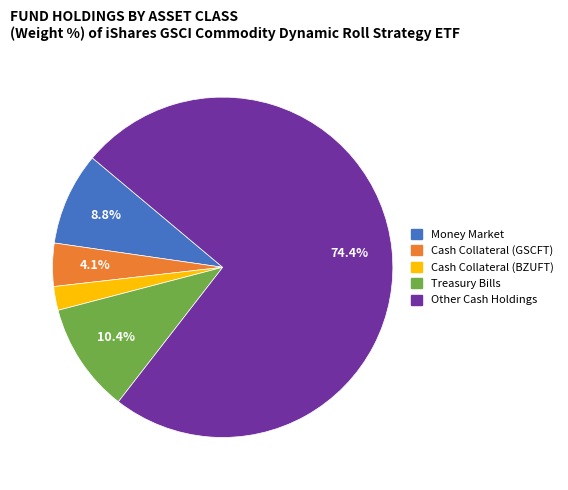

What portion of the pie excludes Cash Collateral (GSCFT)?

95.9%